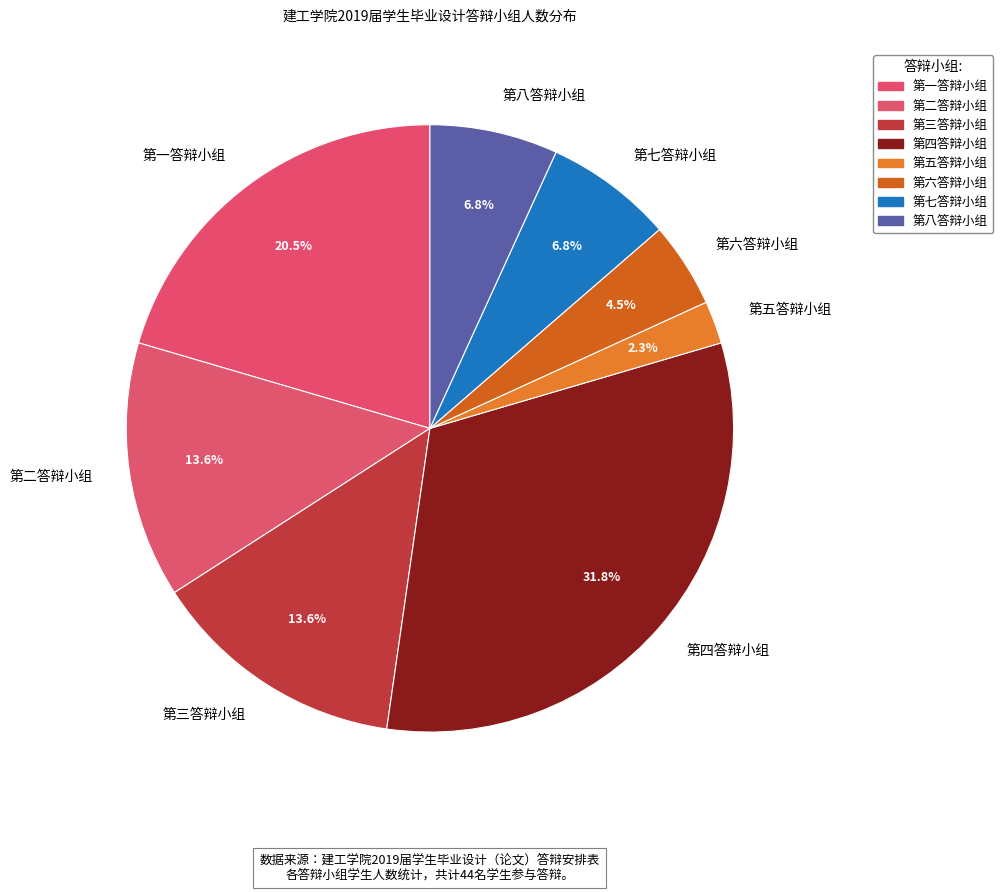

To the nearest percent, what percentage of the pie is 第四答辩小组?

32%